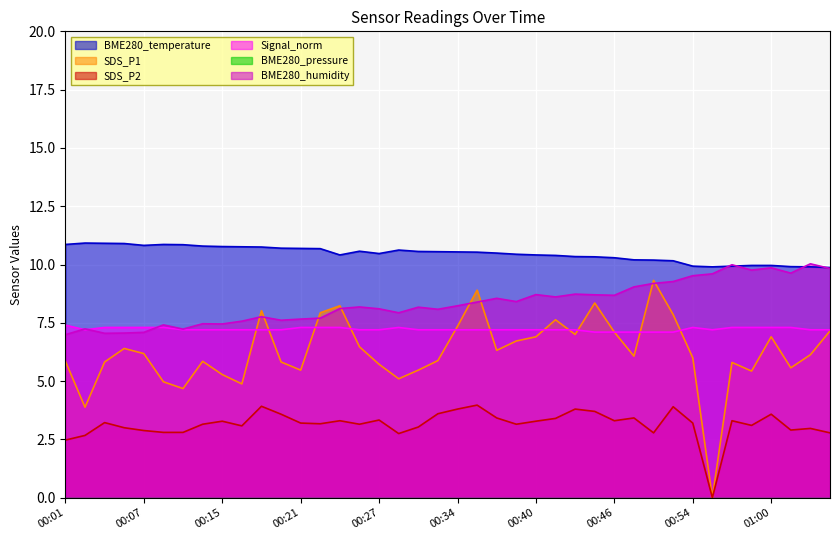

True or false: Signal_norm and BME280_pressure_norm cross at least once.

False